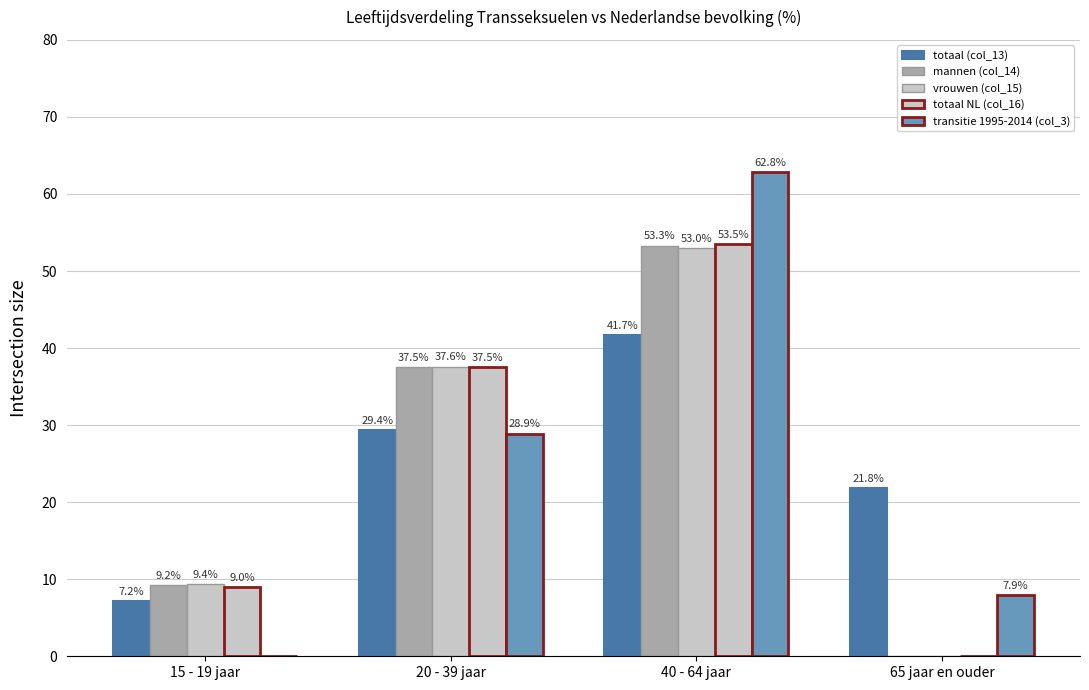

At 20 - 39 jaar, list the series in order from largest to smallest.

vrouwen (col_15), mannen (col_14), totaal NL (col_16), totaal (col_13), transitie 1995-2014 (col_3)